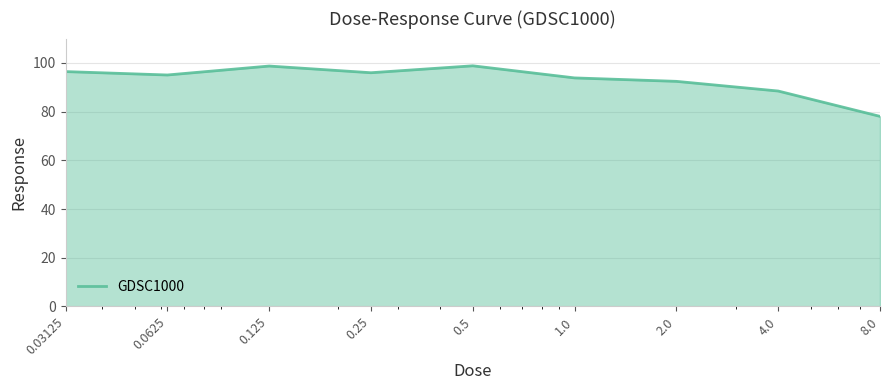

What is the greatest value displayed?

98.8